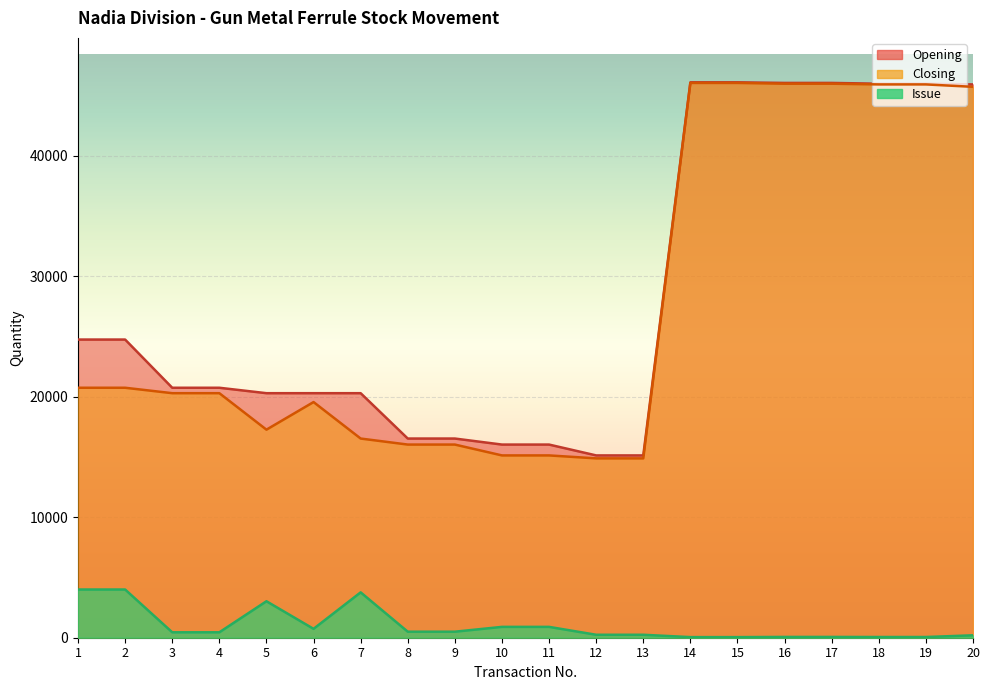

Reading left to right, list all the values displayed in this chart.

Opening: 1=24741	2=24741	3=20741	4=20741	5=20291	6=20291	7=20291	8=16527	9=16527	10=16027	11=16027	12=15127	13=15127	14=46085	15=46085	16=46035	17=46035	18=45970	19=45970	20=45911
Issue: 1=4000	2=4000	3=450	4=450	5=3027	6=737	7=3764	8=500	9=500	10=900	11=900	12=245	13=245	14=50	15=50	16=65	17=65	18=59	19=59	20=200
Closing: 1=20741	2=20741	3=20291	4=20291	5=17264	6=19554	7=16527	8=16027	9=16027	10=15127	11=15127	12=14882	13=14882	14=46035	15=46035	16=45970	17=45970	18=45911	19=45911	20=45711